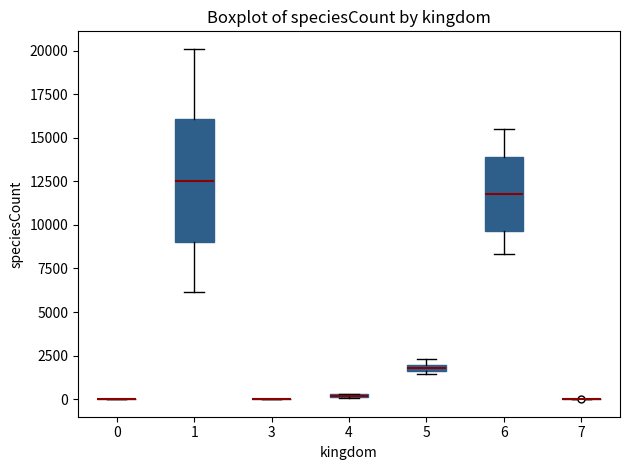

Where is the upper edge of the box at x = 4 on the y-axis? The values are not printed on the chart, so give them approximately, as read against the axis.

500